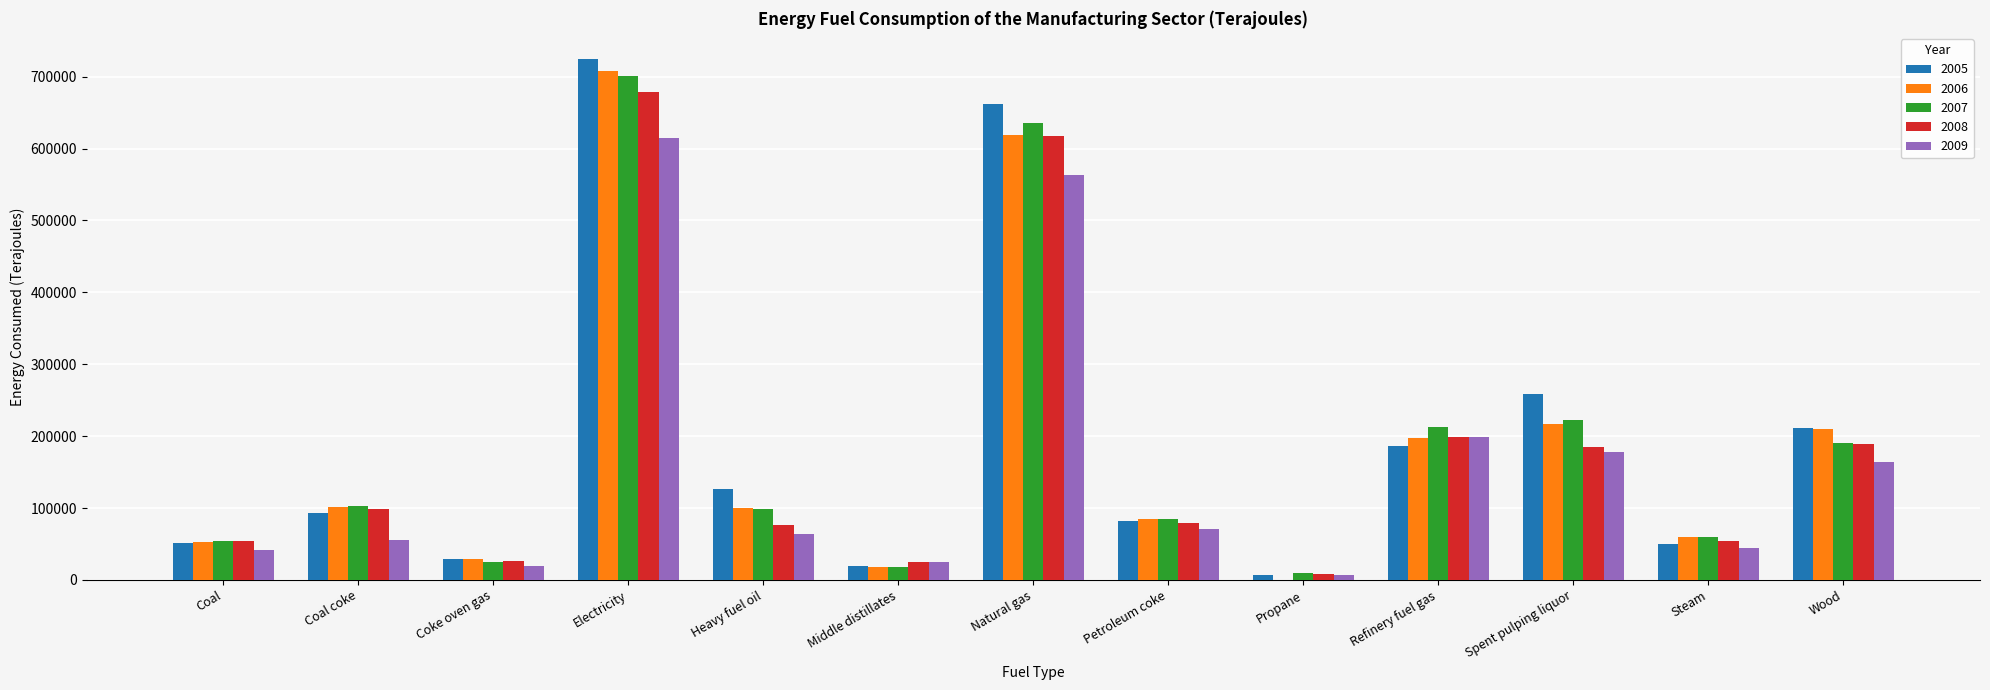

Is it true that 2005 equals 139700 at Petroleum coke?

False